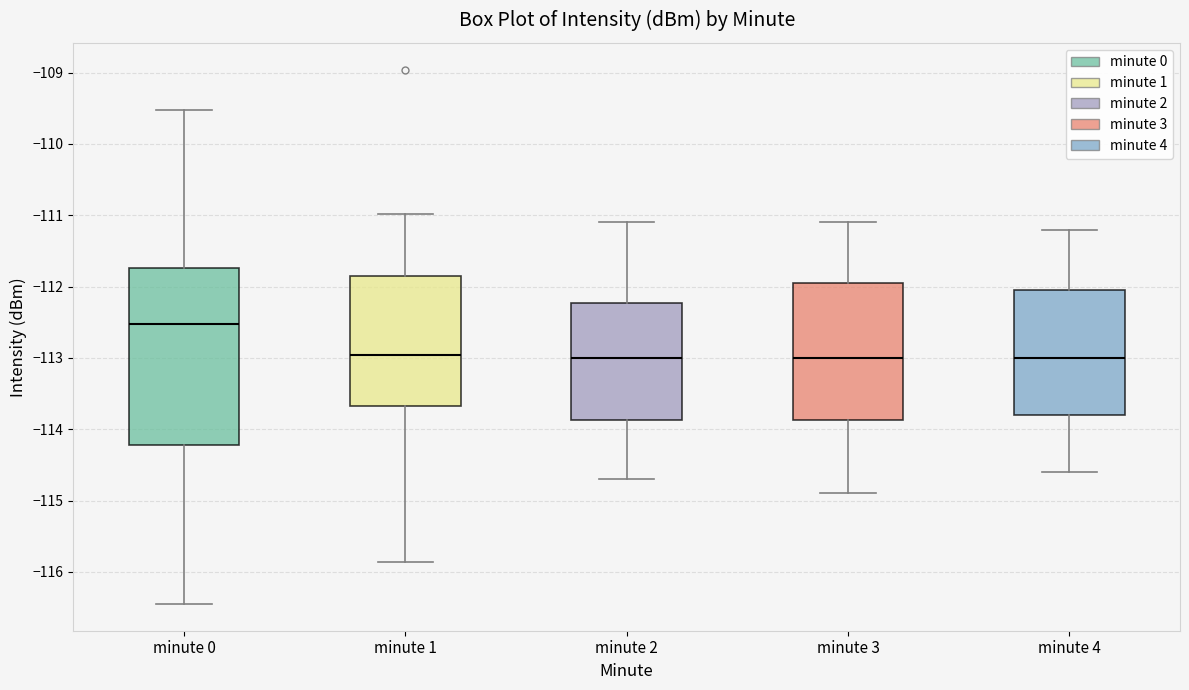

Where does the lower whisker of the box for minute 4 end on the y-axis? The values are not printed on the chart, so give them approximately, as read against the axis.

-114.6